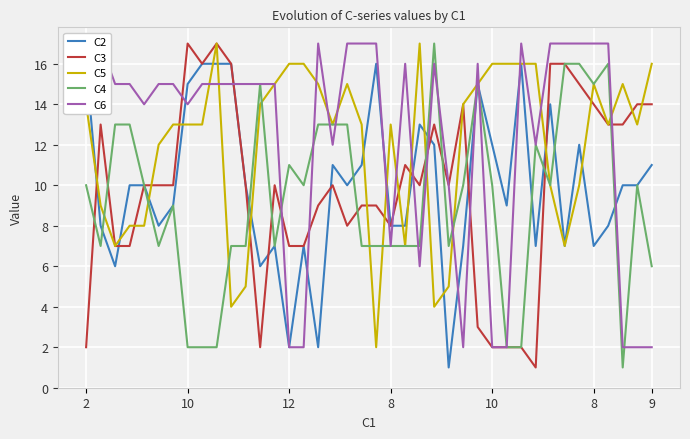

Which series has the largest range (max minus min)?

C3